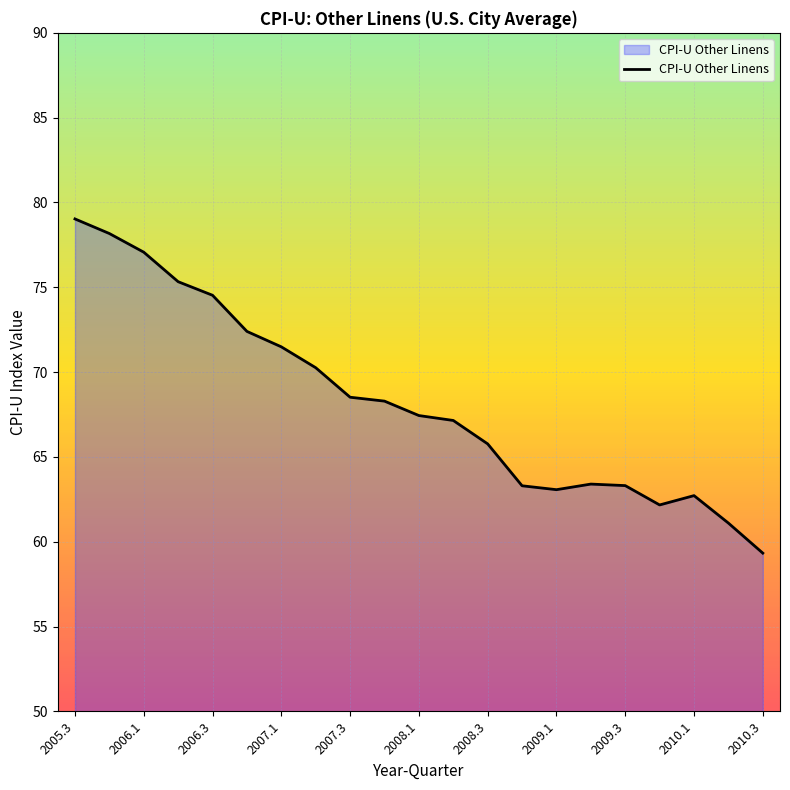

What is the difference between the maximum and minimum values?

19.7